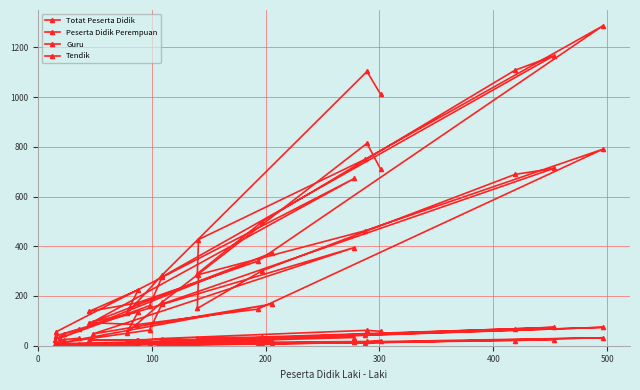

At how many categories does at least one series exceed 370?

10